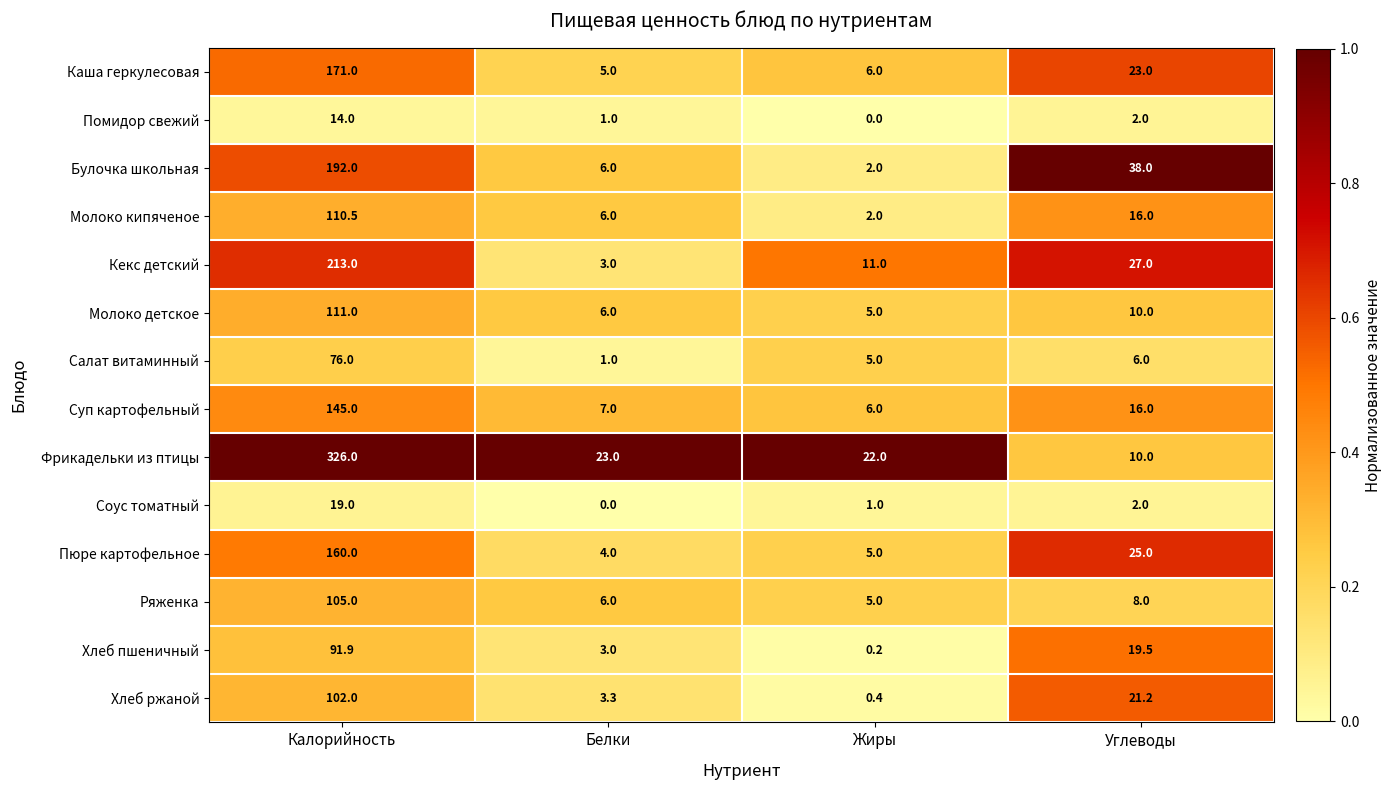

True or false: Фрикадельки из птицы has a value of 9.7 at Жиры.

False